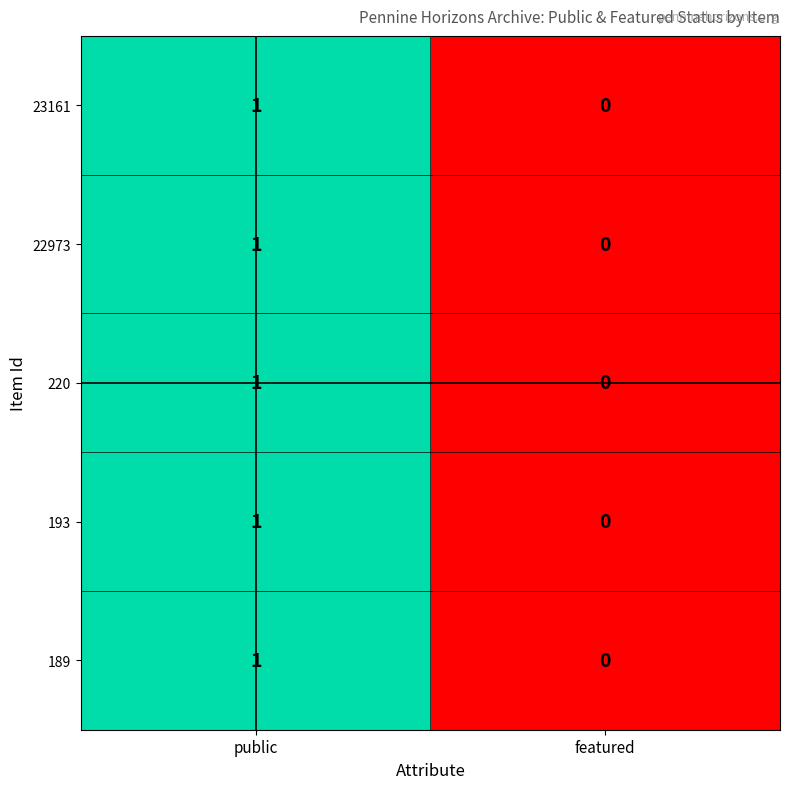

Which category has the highest value across all series?

public